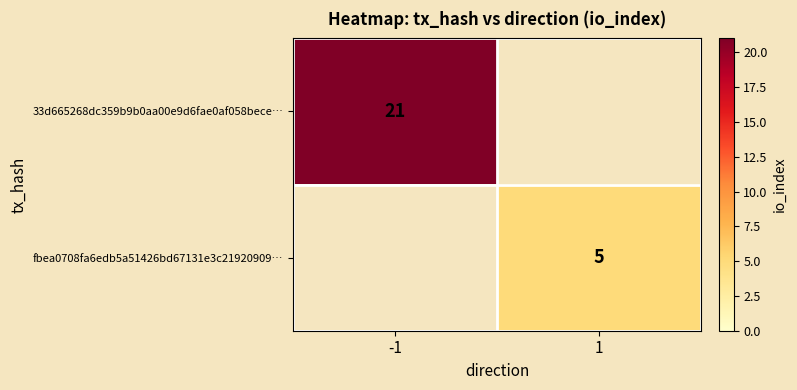

The fbea0708fa6edb5a51426bd67131e3c21920909… series shows 1 at 1. True or false?

False